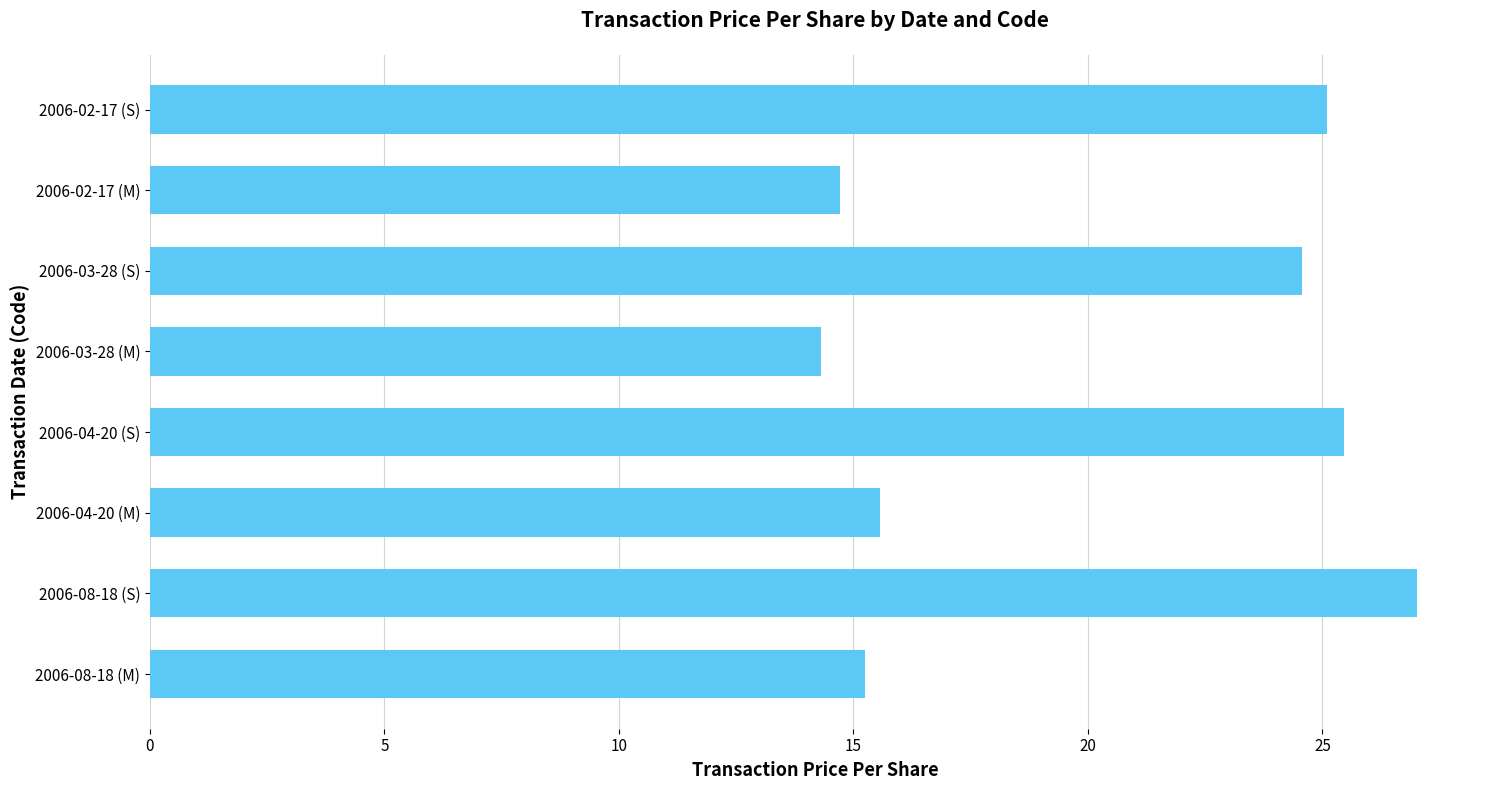

Does the chart contain any negative values?

No